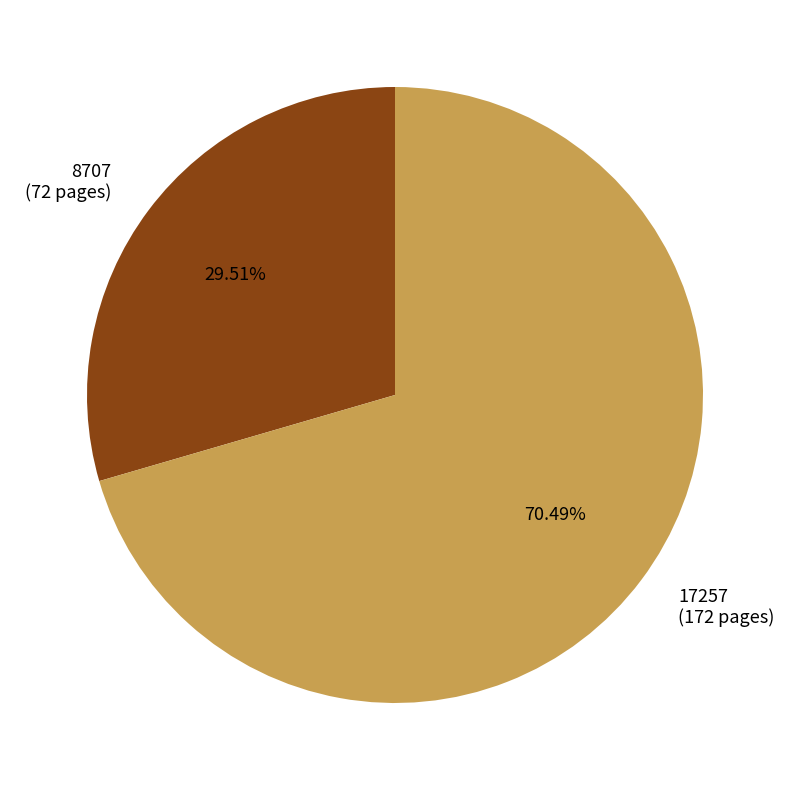

The 8707 slice represents 43% of the pie. True or false?

False